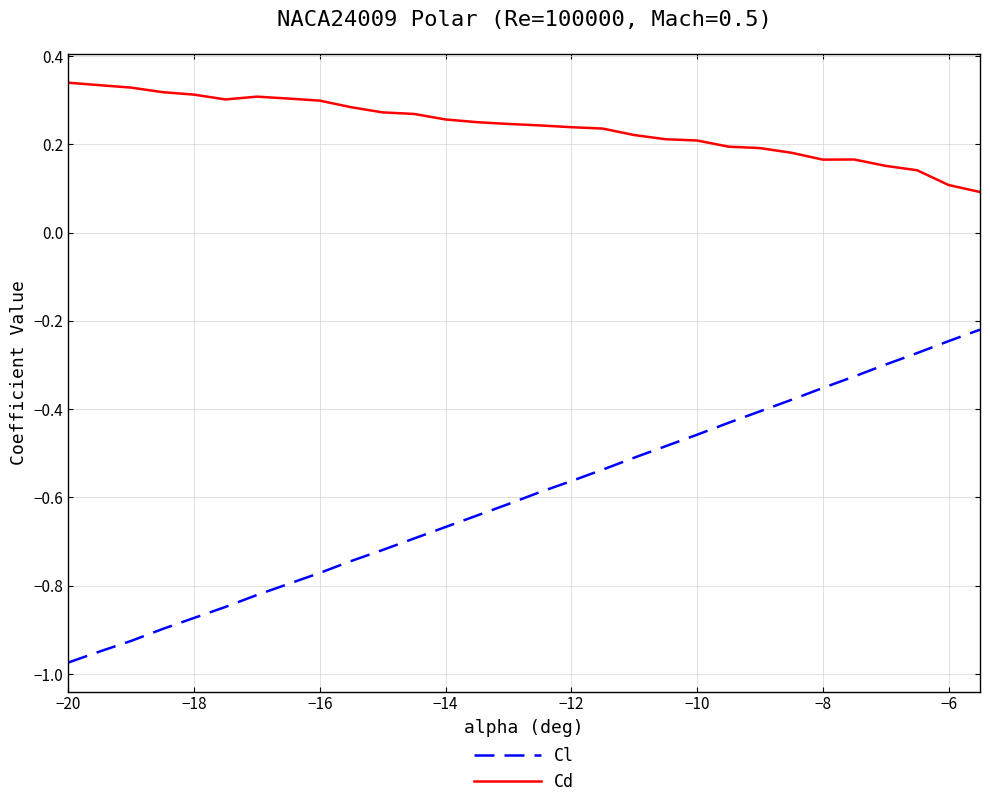

List the series in order of their overall mean, lowest first.

Cl, Cd